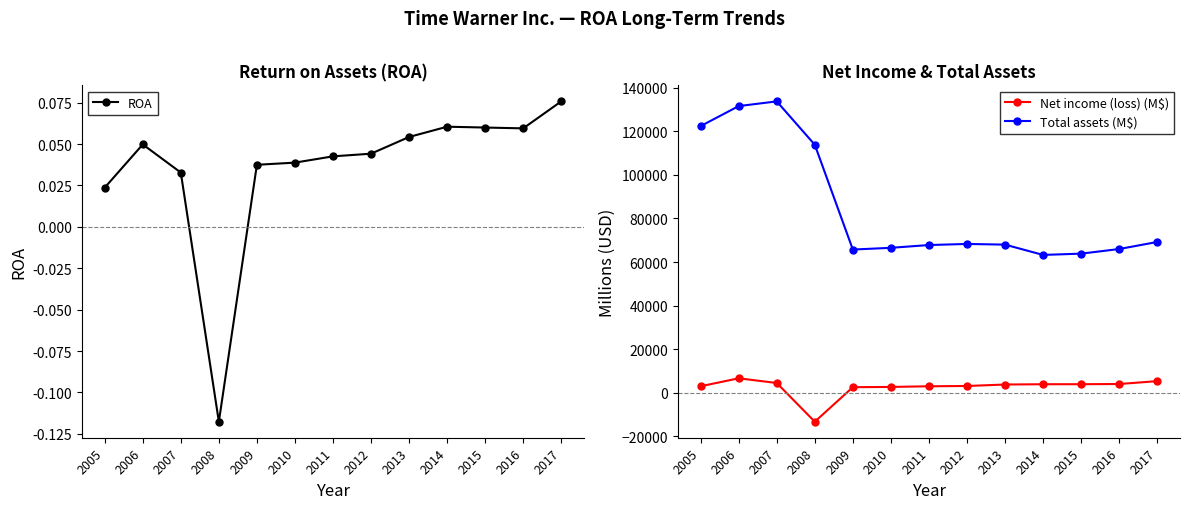

Reading left to right, list all the values displayed in this chart.

ROA: 0.0	0.0	0.0	-0.1	0.0	0.0	0.0	0.0	0.1	0.1	0.1	0.1	0.1
Net income (loss) (M$): 2905.0	6552.0	4387.0	-13402.0	2468.0	2578.0	2886.0	3019.0	3691.0	3827.0	3833.0	3926.0	5247.0
Total assets (M$): 122475.0	131669.0	133830.0	113896.0	65730.0	66524.0	67801.0	68304.0	67994.0	63259.0	63848.0	65966.0	69209.0